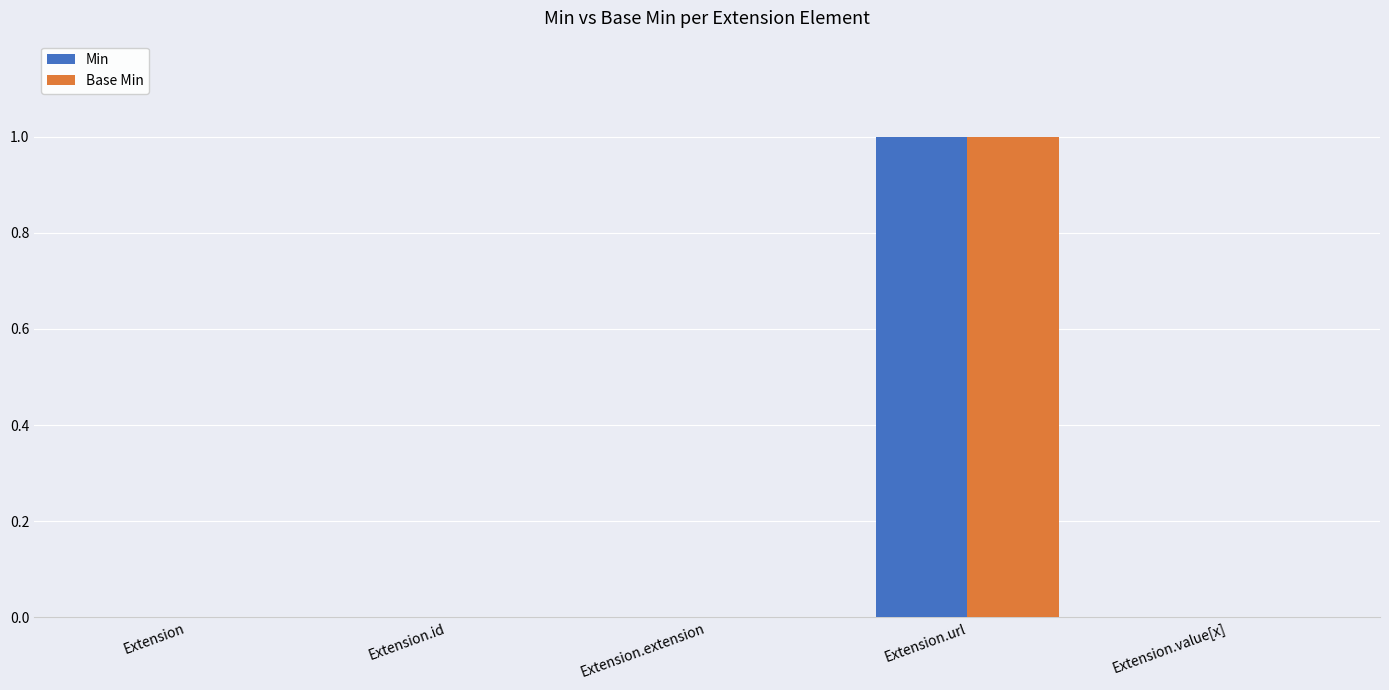

What is the sum of all Min values?

1